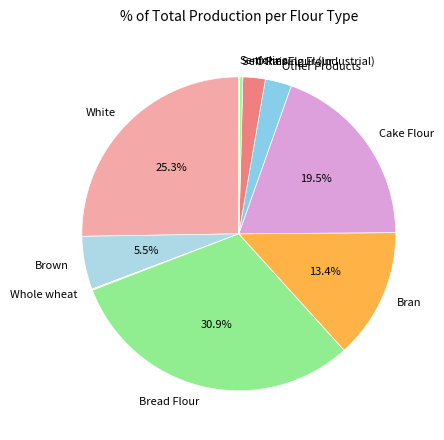

Is Cake Flour the majority of the pie?

No